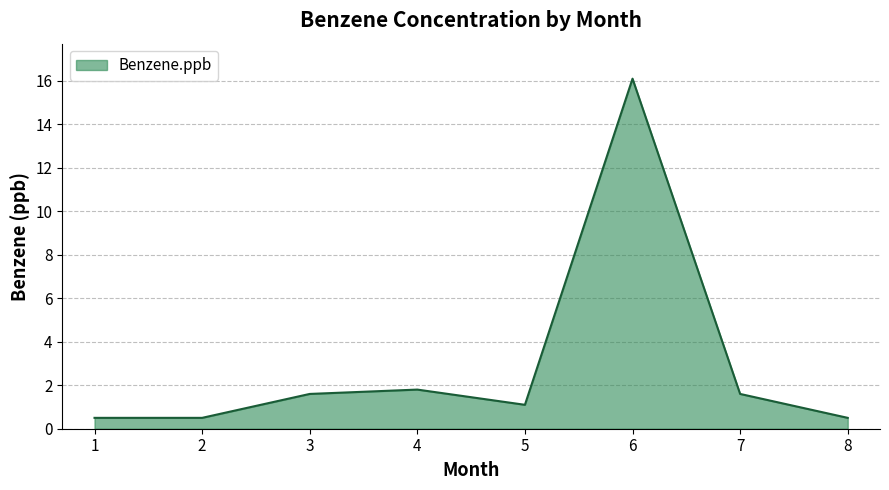

Does the chart display data point markers on the line(s)?

No